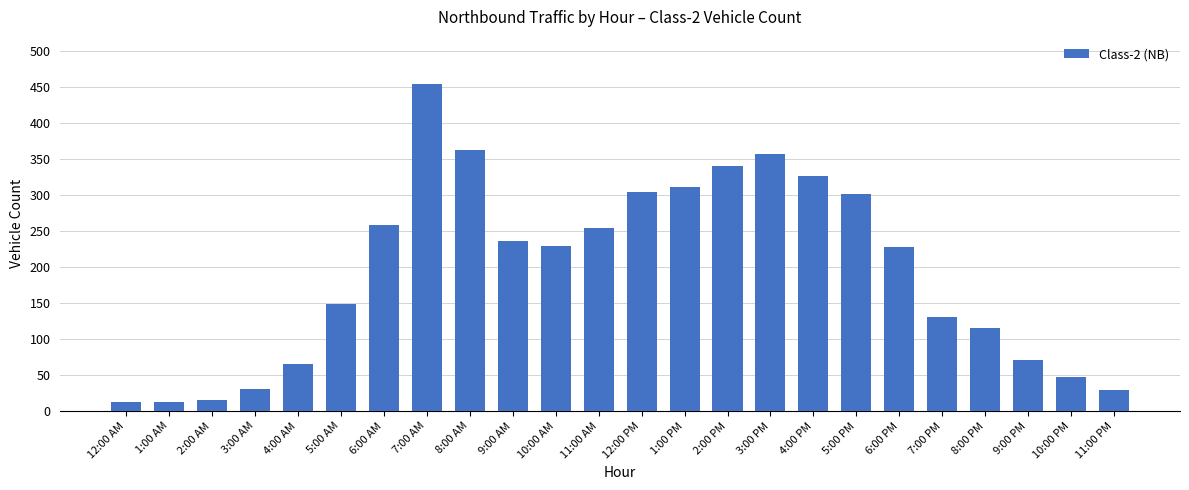

Which has a higher value, 3:00 AM or 8:00 AM?

8:00 AM